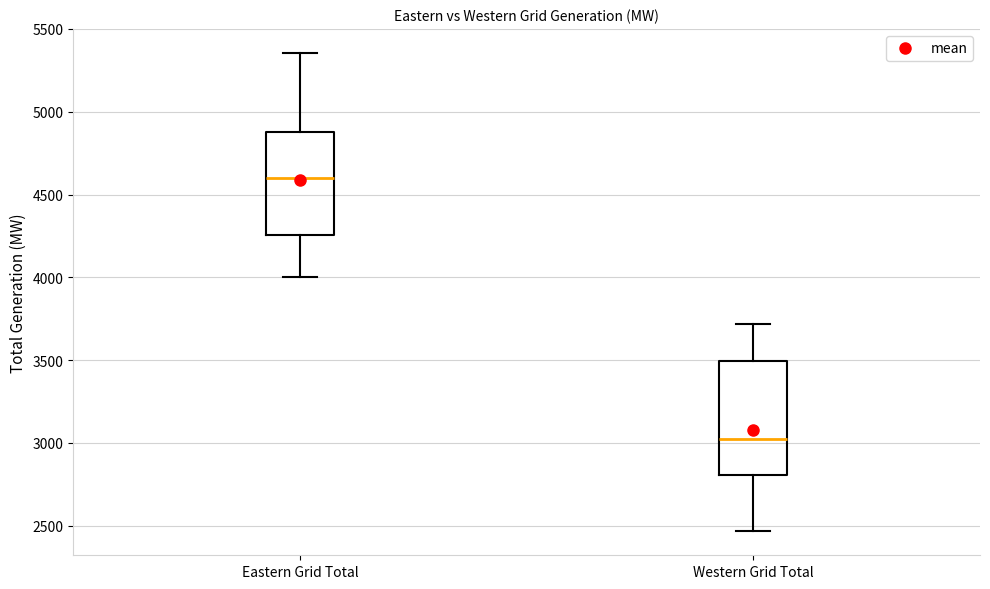

Reading left to right, read every box against the y-axis: the position of its median line, the range the box covers, and the ends of its whiskers. The values are not printed on the chart, so give them approximately, as read against the axis.

Eastern Grid Total: median 4600, box 4250 to 4900, whiskers 4000 to 5350
Western Grid Total: median 3000, box 2800 to 3500, whiskers 2450 to 3700